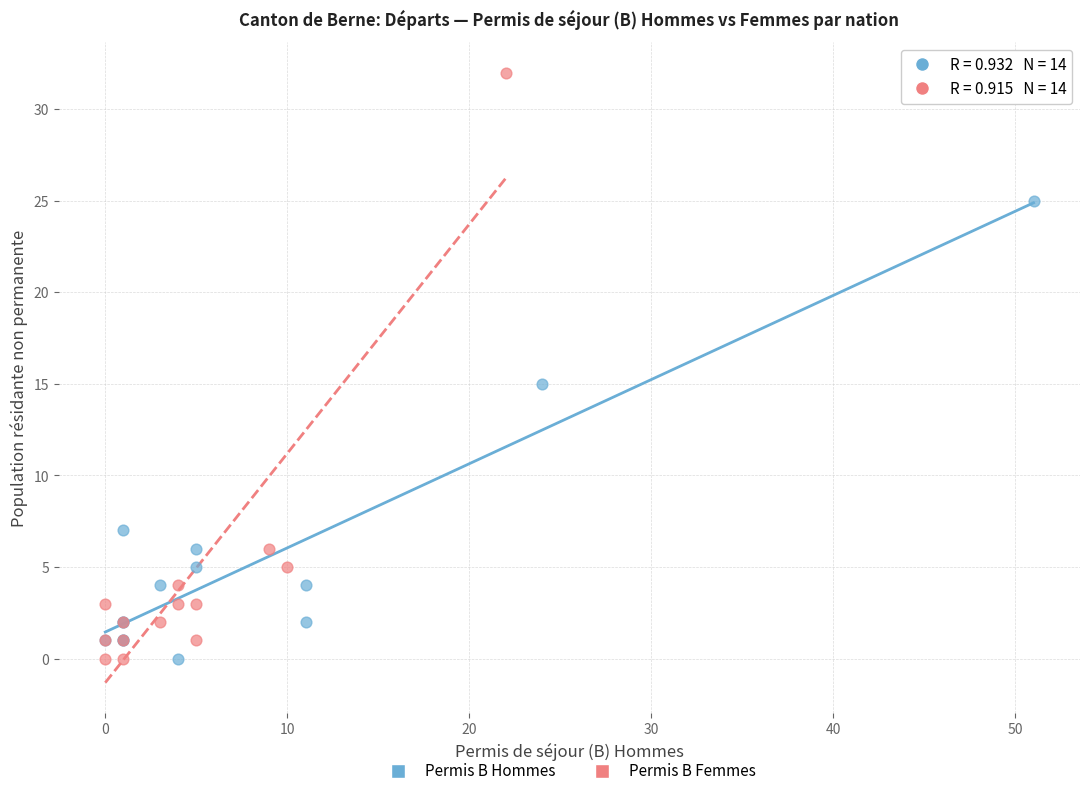

Which series has the largest Y range (max minus min)?

Permis B Femmes